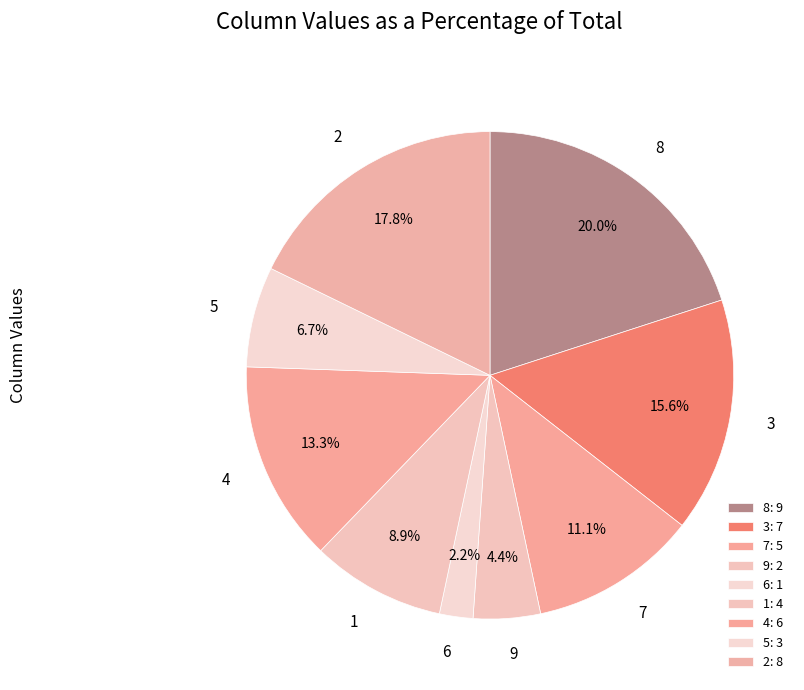

The 9 slice represents 4% of the pie. True or false?

True